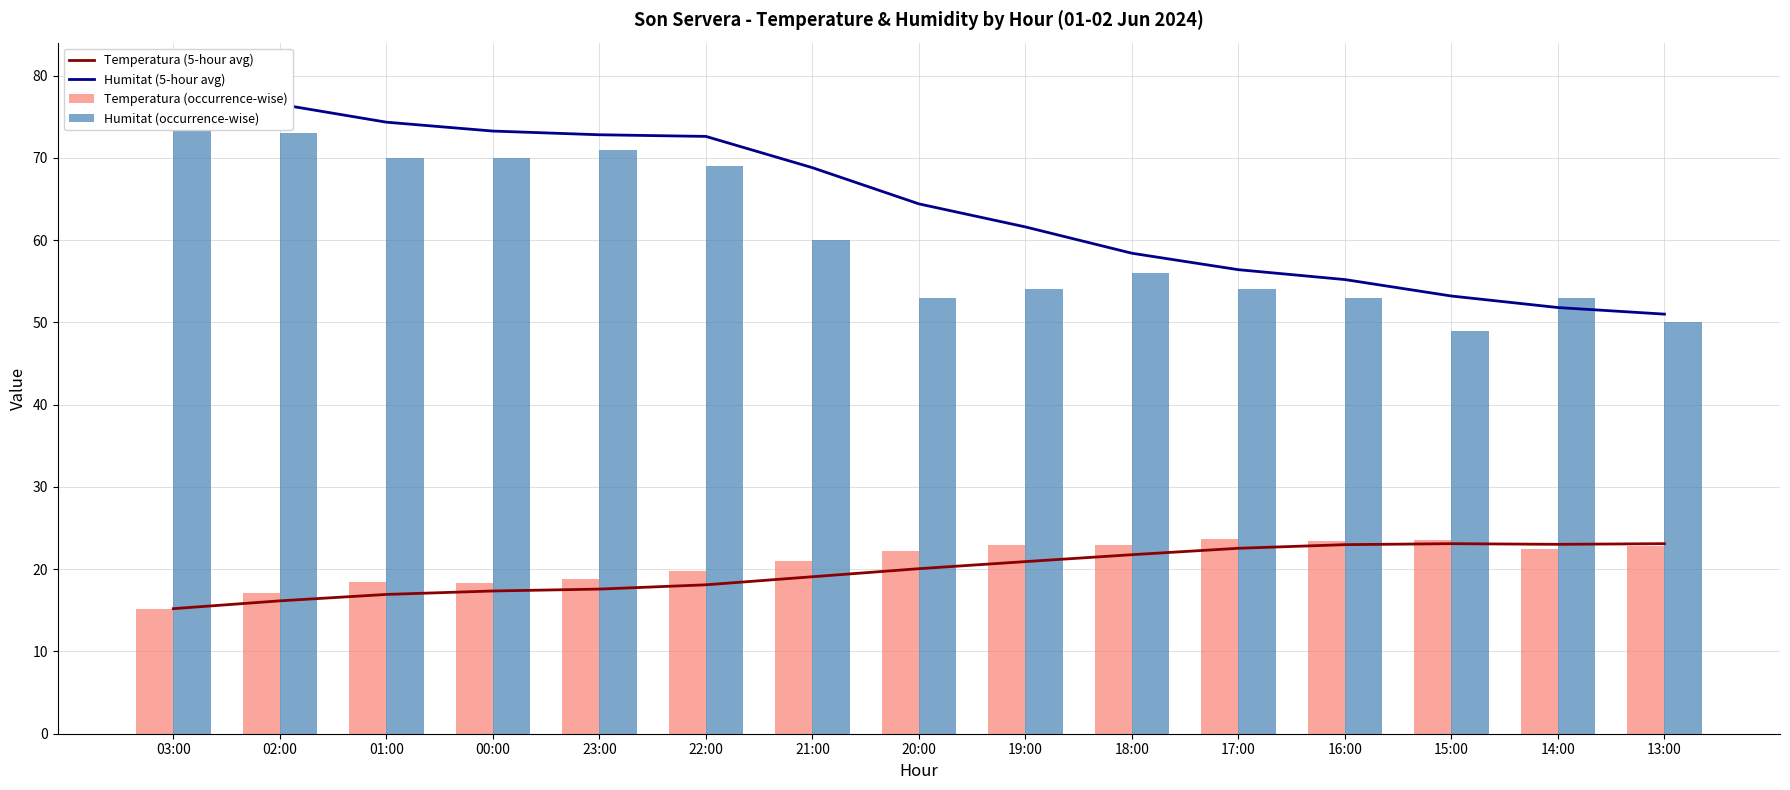

What position from the right is 21:00?

9